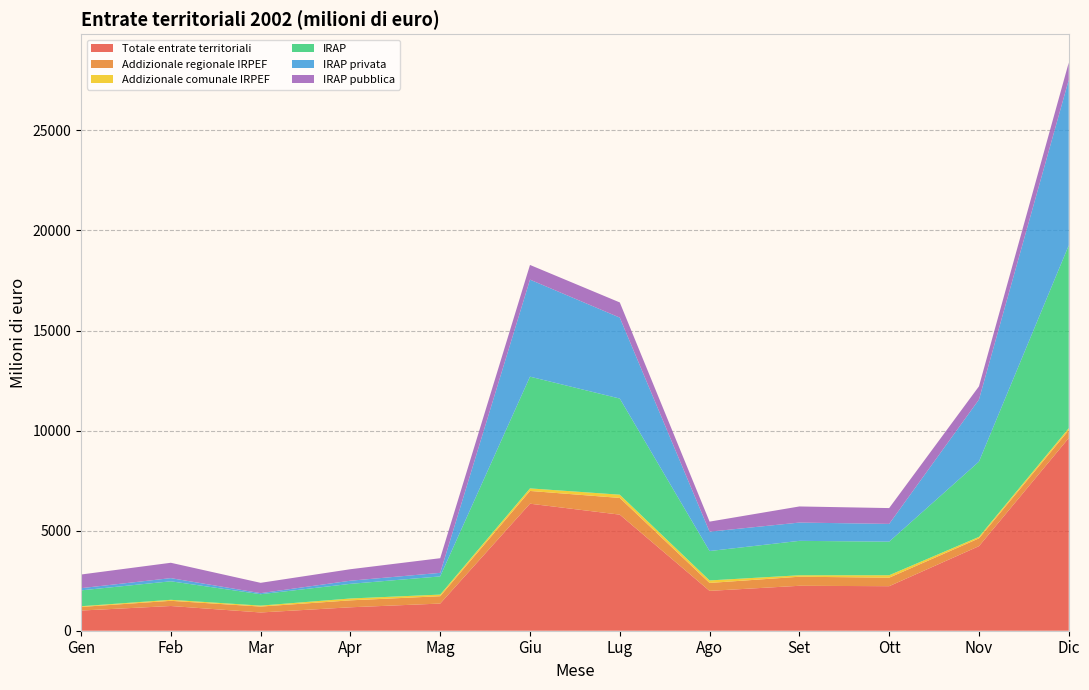

Reading left to right, transcribe all the data shown in this chart.

Totale entrate territoriali: Gen=1008	Feb=1235	Mar=912	Apr=1171	Mag=1357	Giu=6347	Lug=5800	Ago=1991	Set=2245	Ott=2225	Nov=4225	Dic=9627
Addizionale regionale IRPEF: Gen=180	Feb=259	Mar=295	Apr=347	Mag=368	Giu=637	Lug=835	Ago=396	Set=453	Ott=425	Nov=390	Dic=390
Addizionale comunale IRPEF: Gen=36	Feb=51	Mar=48	Apr=93	Mag=80	Giu=128	Lug=162	Ago=126	Set=73	Ott=122	Nov=74	Dic=103
IRAP: Gen=792	Feb=925	Mar=569	Apr=731	Mag=909	Giu=5582	Lug=4803	Ago=1469	Set=1719	Ott=1678	Nov=3761	Dic=9134
IRAP privata: Gen=110	Feb=158	Mar=53	Apr=157	Mag=178	Giu=4848	Lug=4045	Ago=967	Set=914	Ott=888	Nov=3101	Dic=8270
IRAP pubblica: Gen=682	Feb=767	Mar=516	Apr=574	Mag=731	Giu=734	Lug=758	Ago=502	Set=805	Ott=790	Nov=660	Dic=864